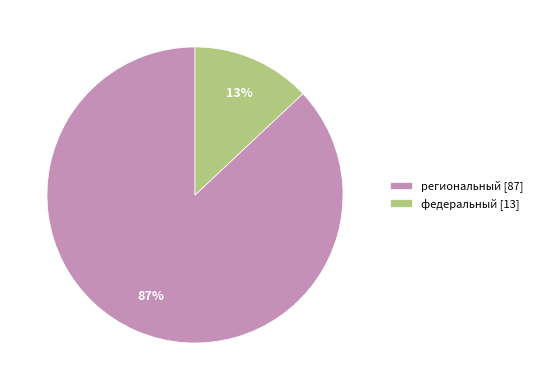

To the nearest percent, what percentage of the pie is региональный?

87%